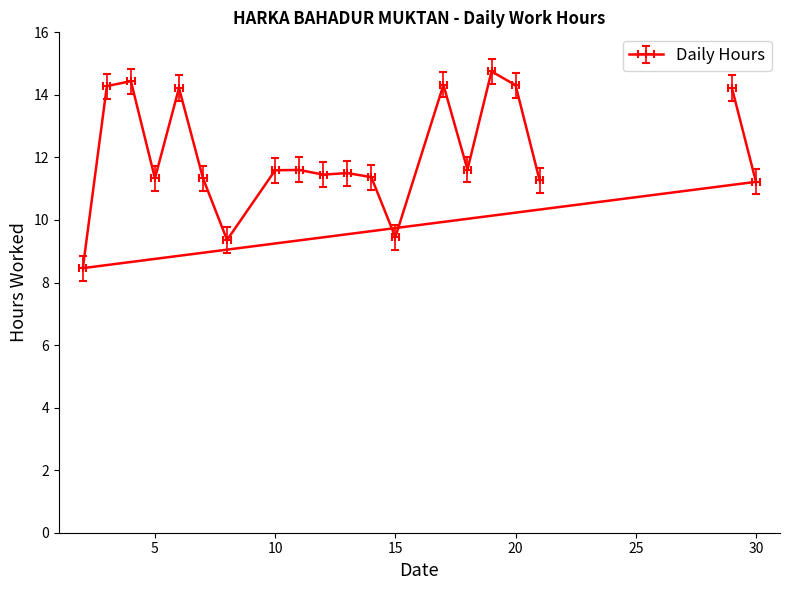

True or false: there are more than 2 points higher than both neighbors.

True